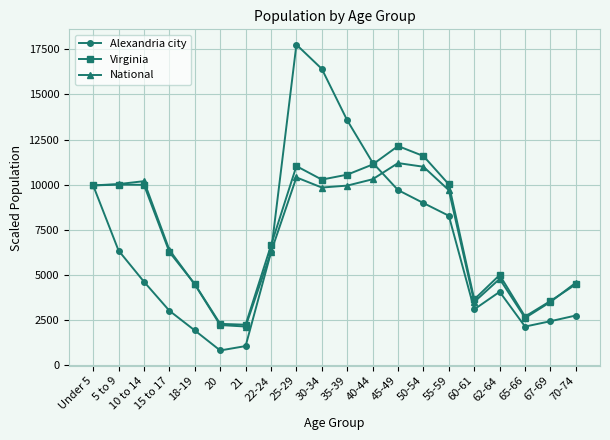

At which label is National closest to 6674?

15 to 17